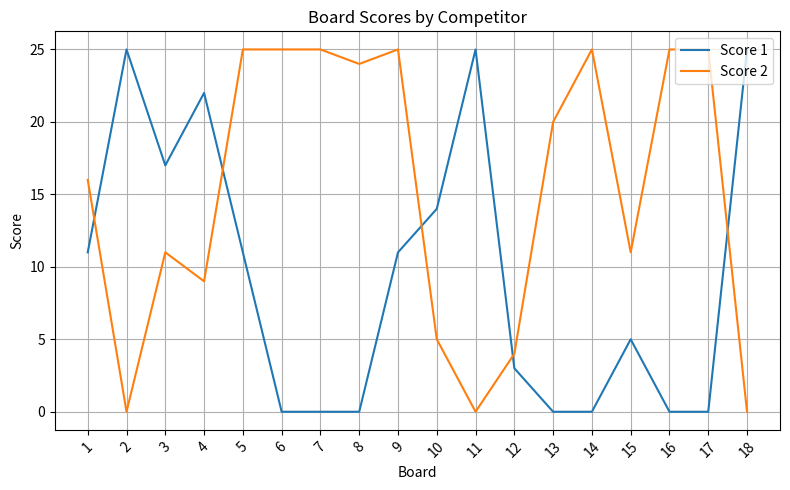

What is the highest value of the Score 1 series?

25